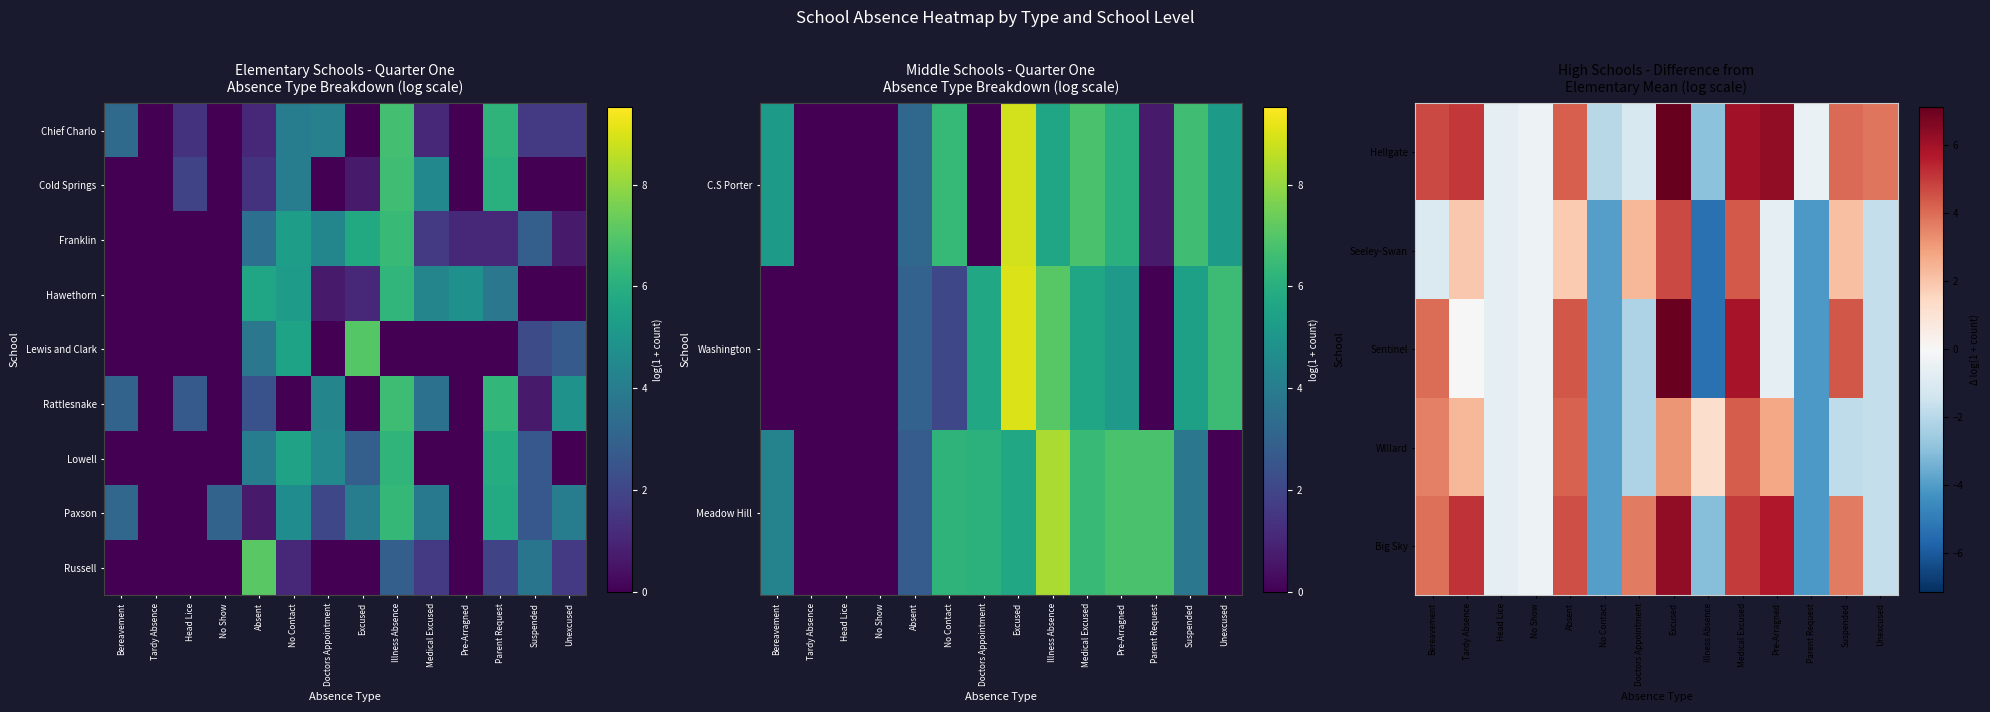

List the series in order of their peak value, lowest first.

WIllard, Seeley-Swan, Lowell, Paxson, Big Sky, Rattlesnake, Sentinel, Russell, Hellgate